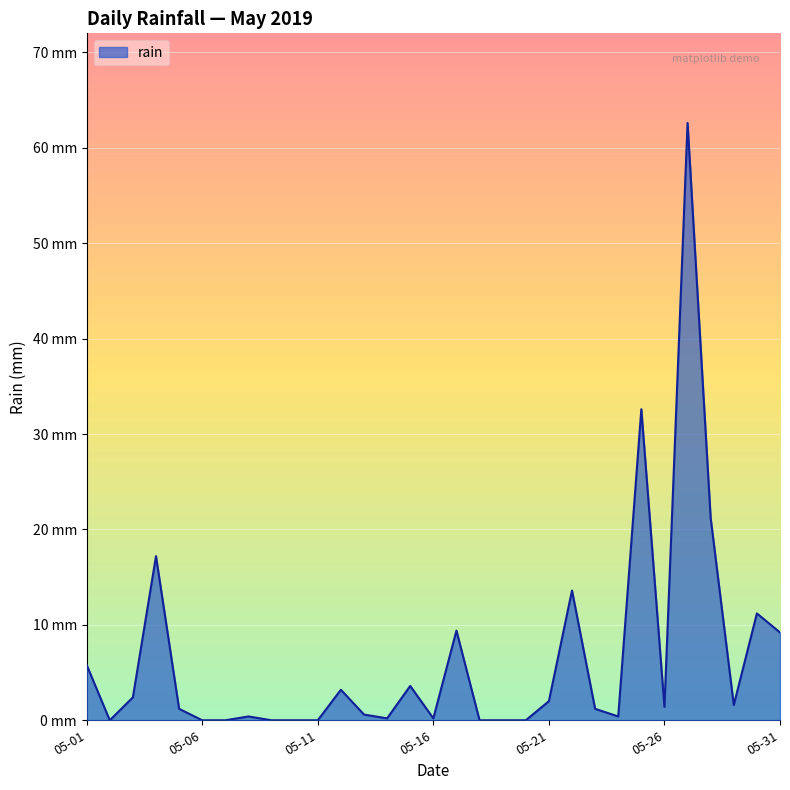

Which category has the lowest value across all series?

2019-05-02